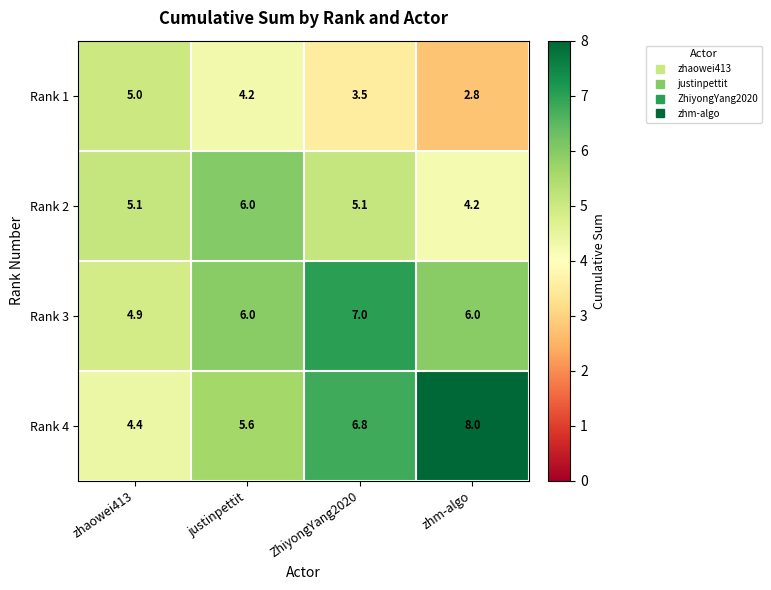

Which series has the largest range (max minus min)?

Rank 4